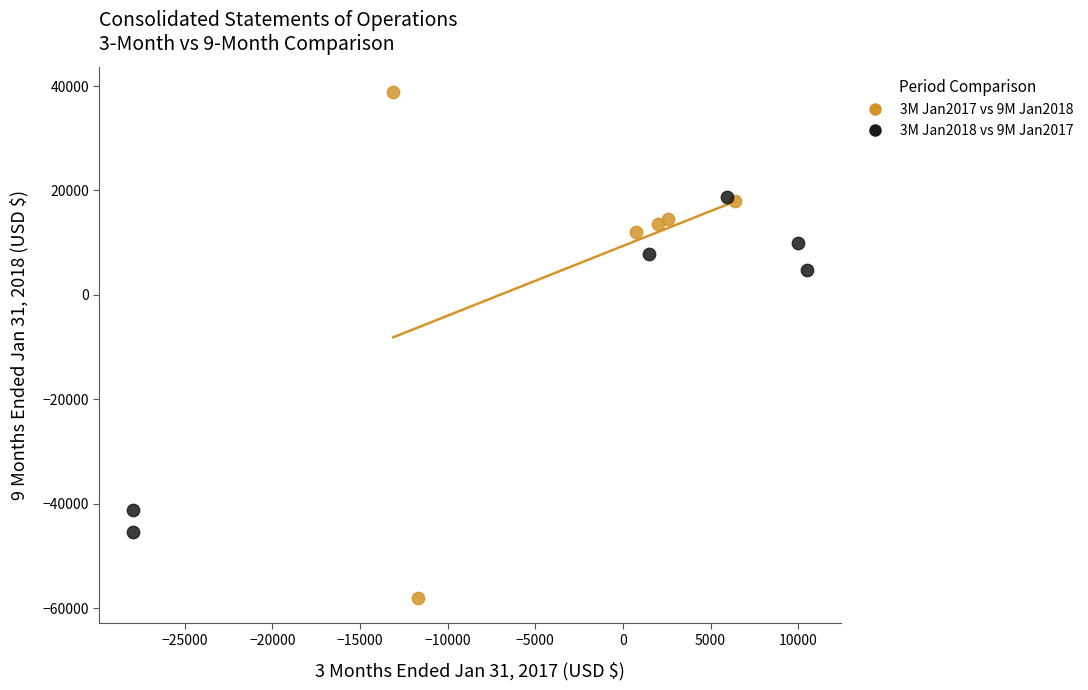

Which series has the widest spread of Y values?

3M Jan2017 vs 9M Jan2018